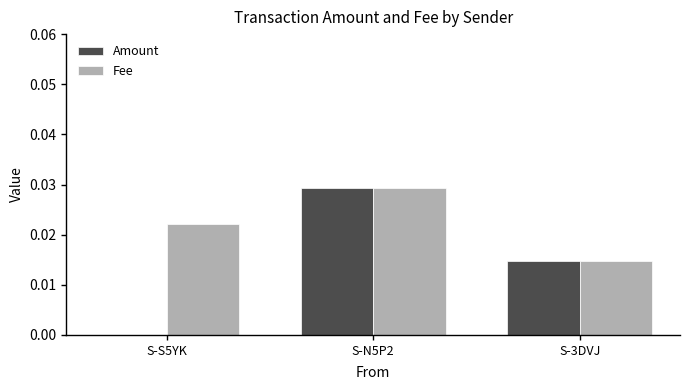

At which category is the sum across all series the highest?

S-N5P2